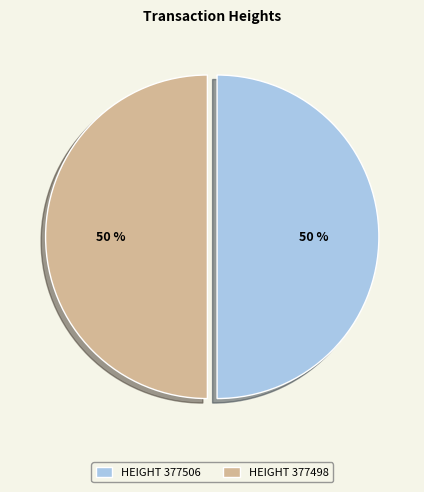

What is the ratio of the value at HEIGHT 377506 to the value at HEIGHT 377498?

1.0